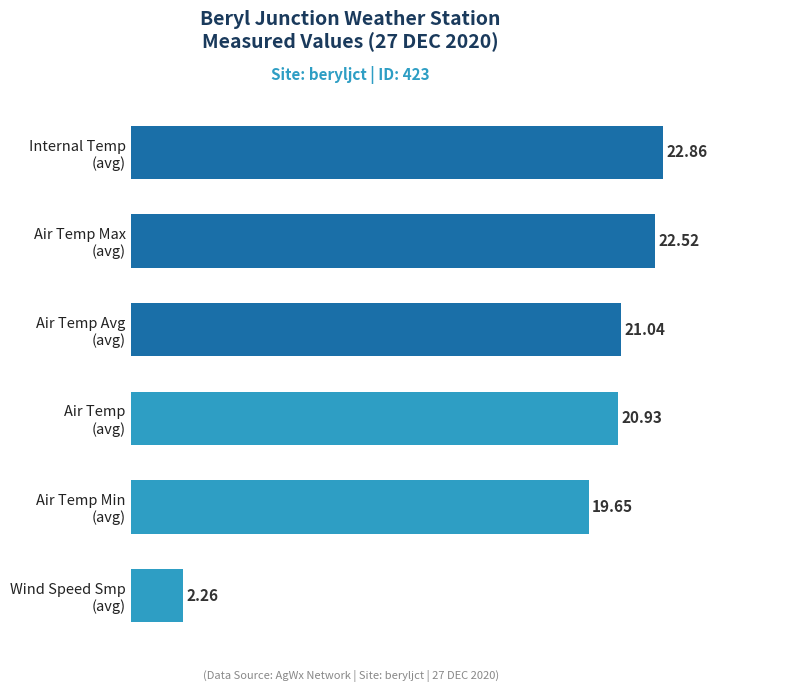

What is the difference between the second highest and second lowest values?

2.9